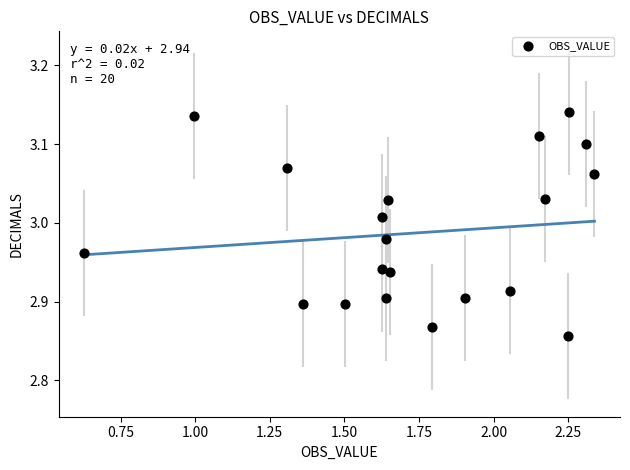

What is the range of X values (max minus min)?

1.7